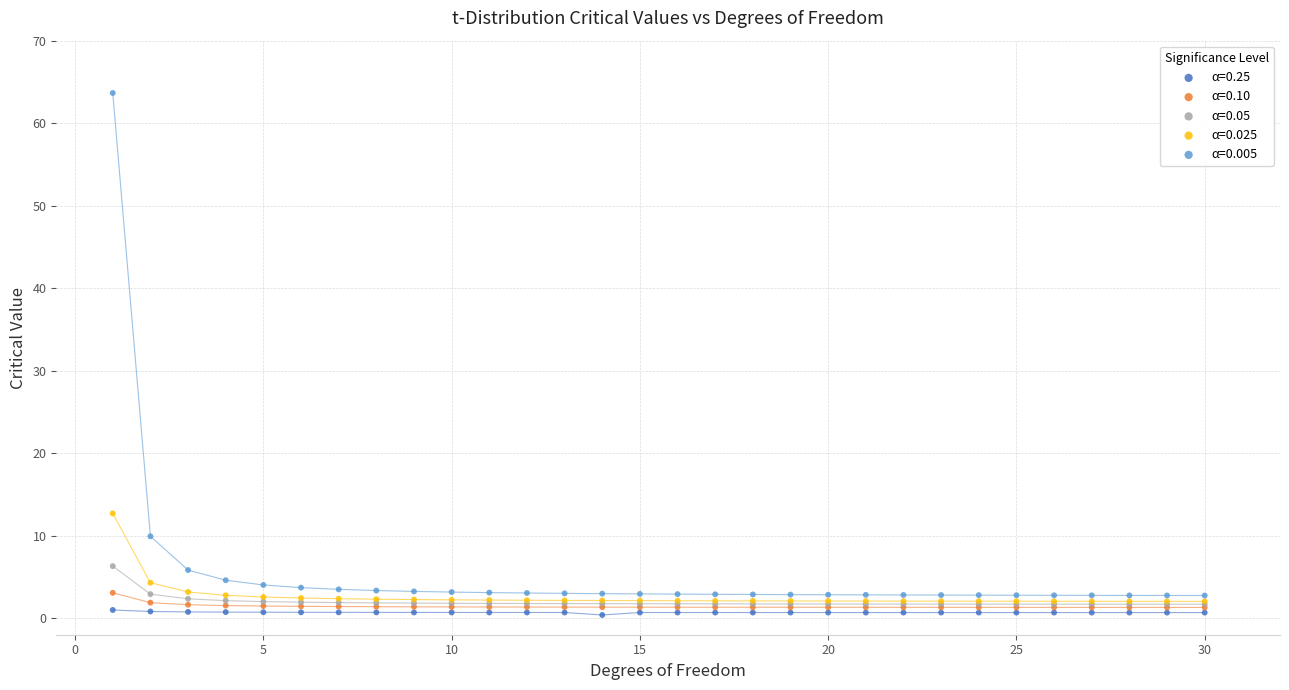

What are all the series names shown in the legend?

α=0.25, α=0.10, α=0.05, α=0.025, α=0.005